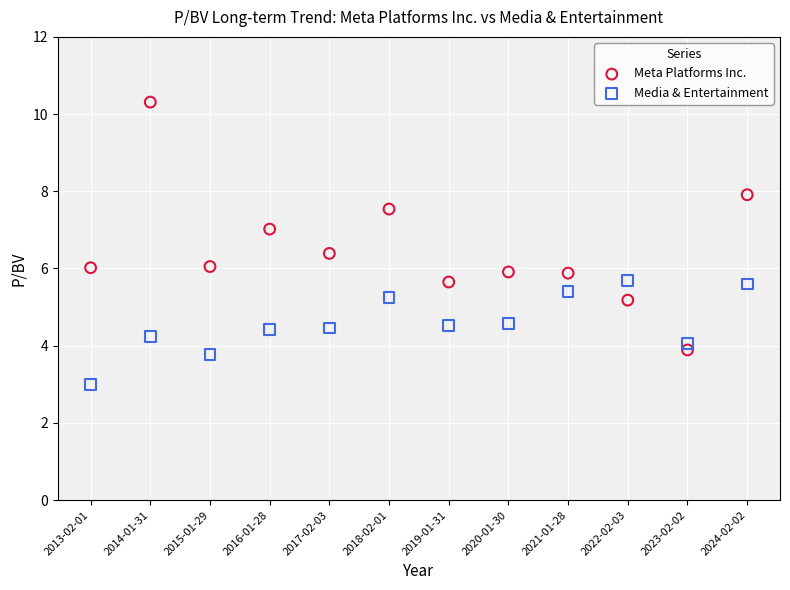

Which series reaches the minimum Y coordinate?

Media & Entertainment